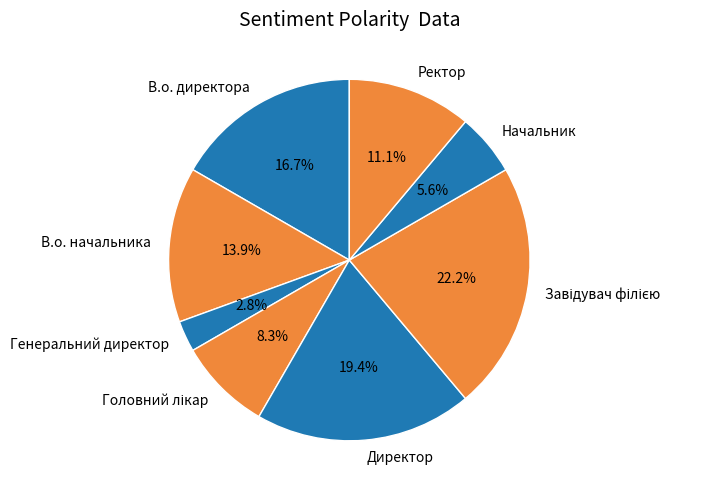

What portion of the pie excludes Начальник?

94.4%